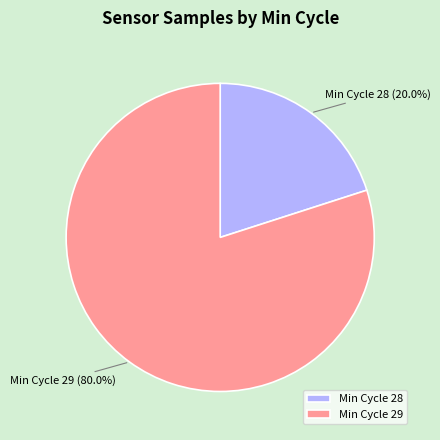

To the nearest percent, what is the average slice percentage?

50%